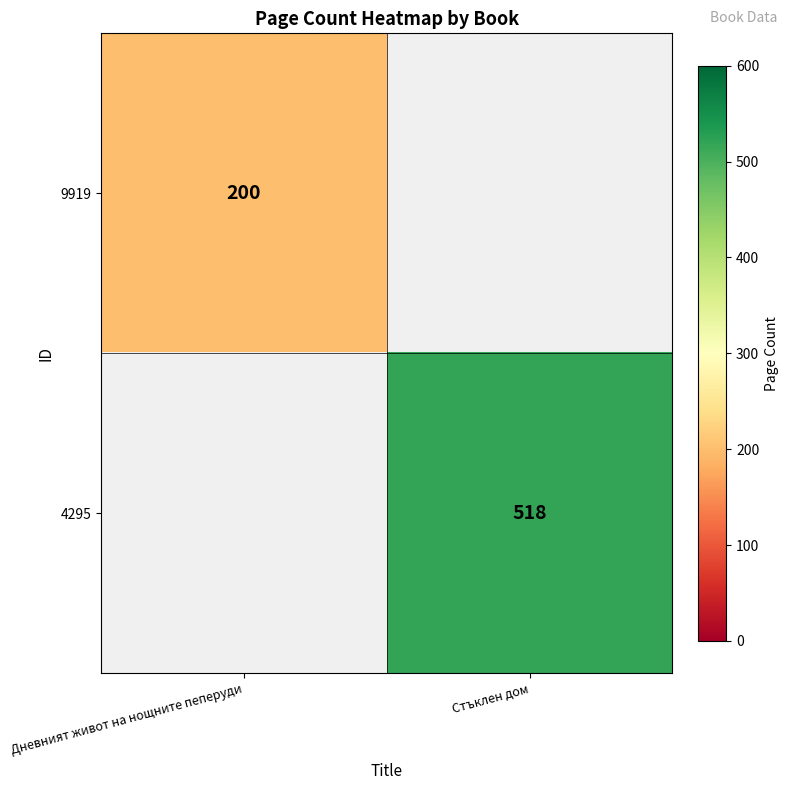

True or false: 4295 has a value of 187.7 at Стъклен дом.

False